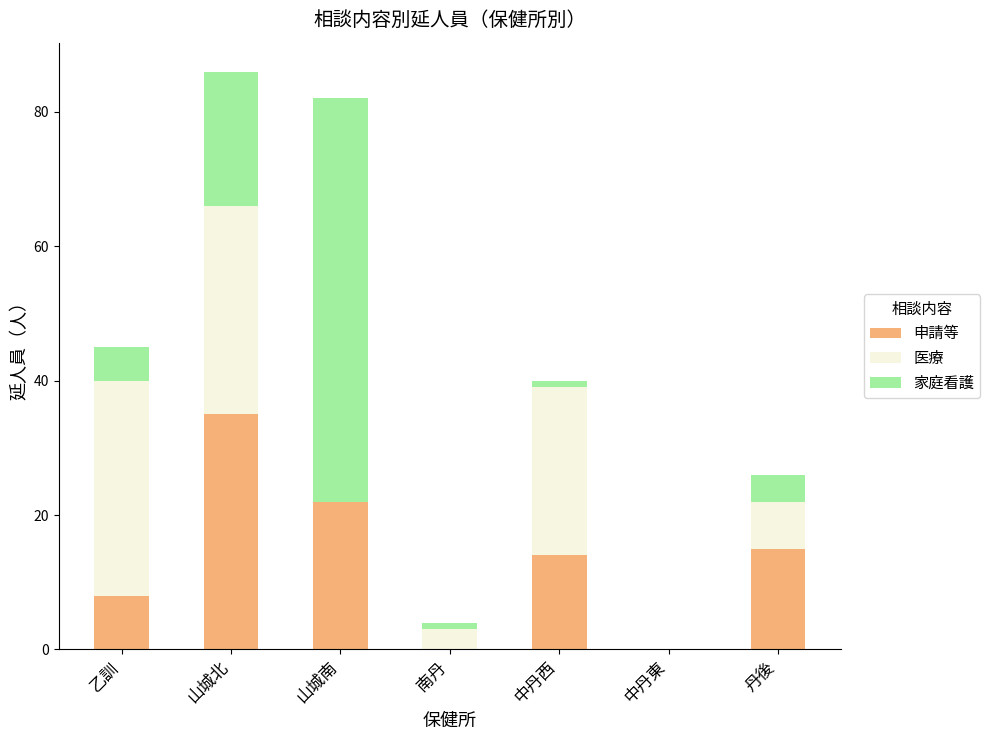

Read the 申請等 value at 山城南.

22